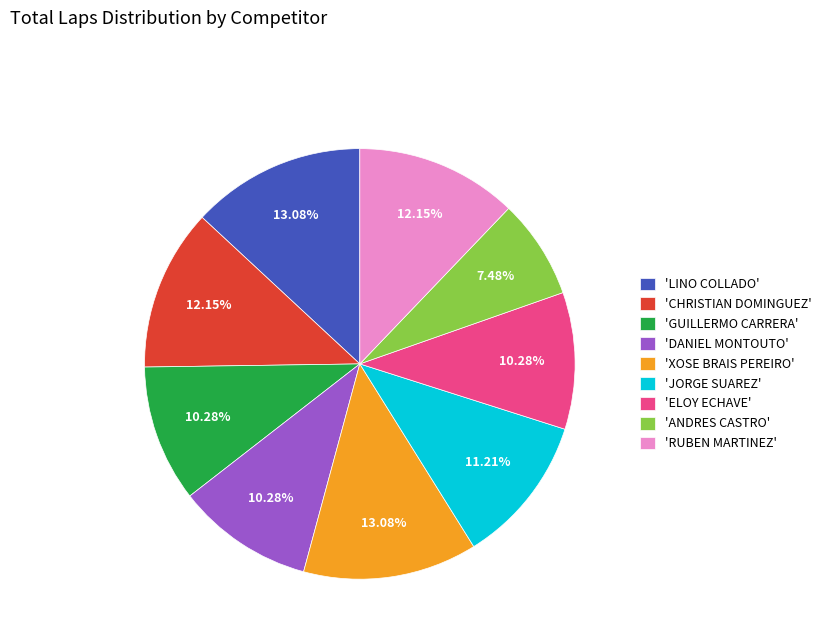

Does 'CHRISTIAN DOMINGUEZ' account for over 50% of the chart?

No